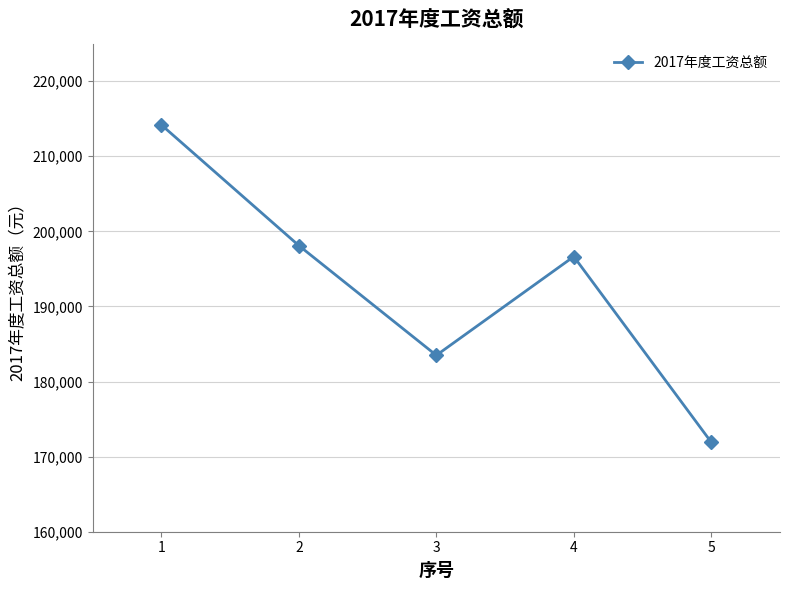

How many lines are shown in the chart?

1